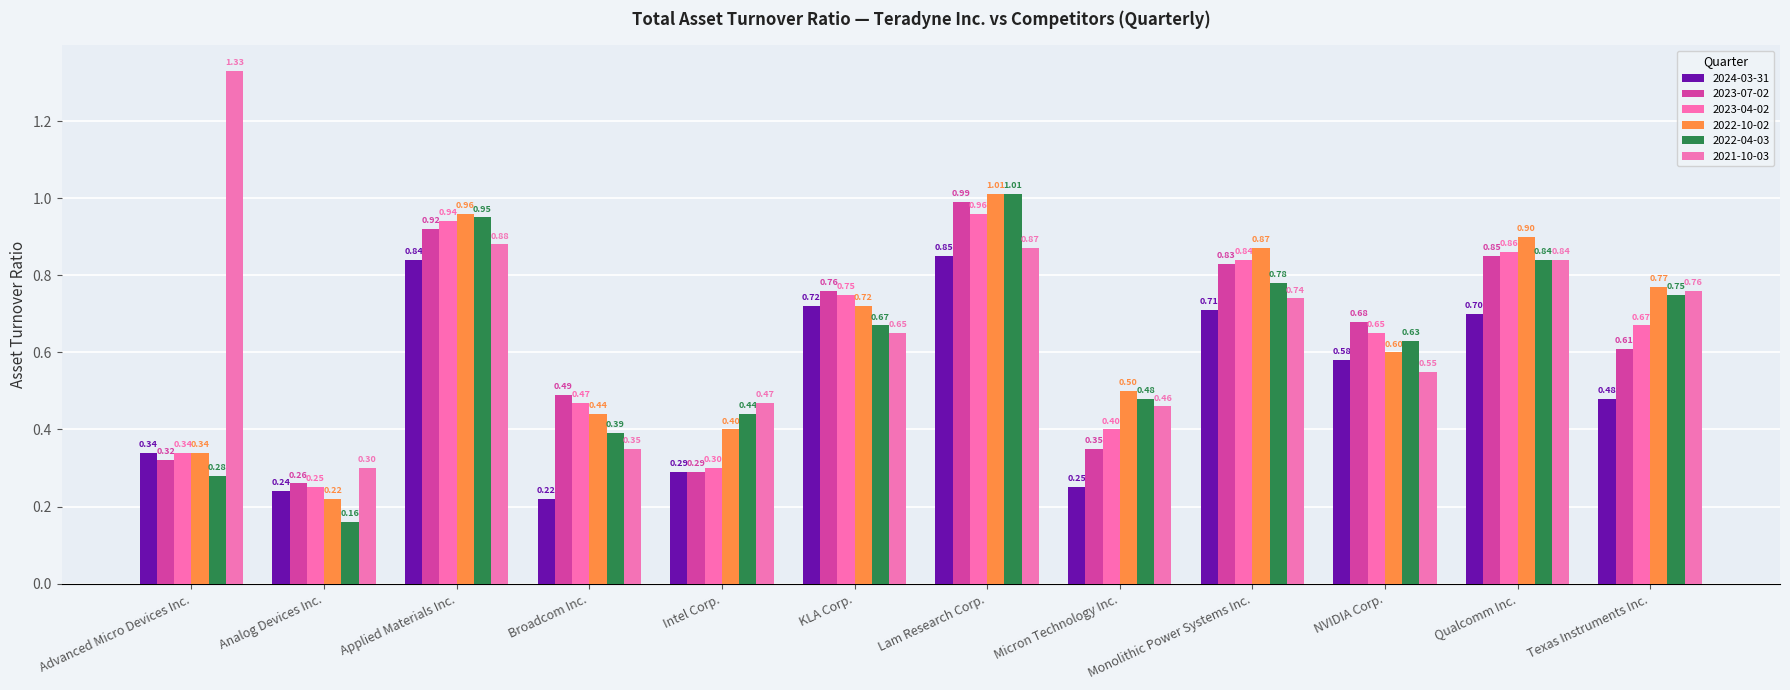

How many series are shown in this chart?

6